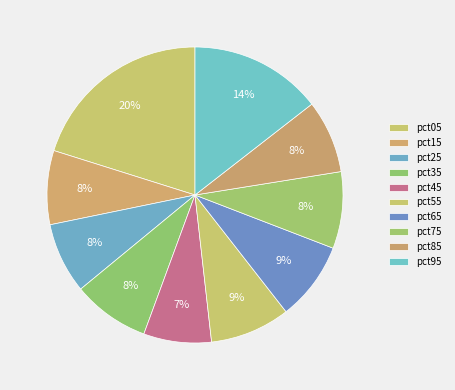

How many segments does this pie chart have?

10